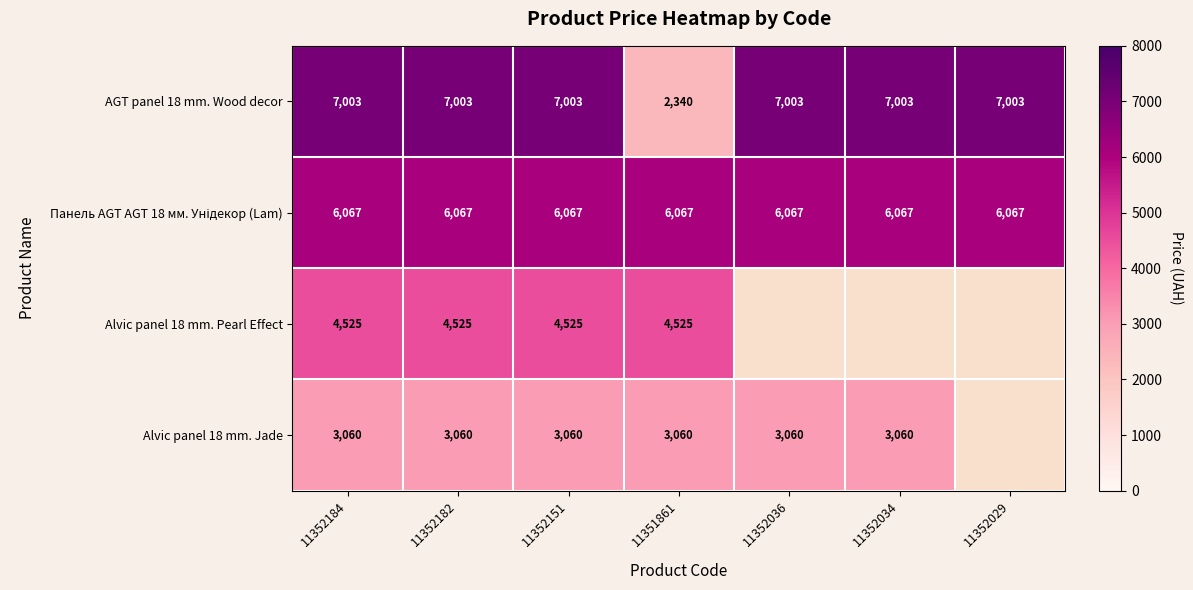

Rank the series at 11352182 from highest to lowest value.

AGT panel 18 mm. Wood decor, Панель AGT AGT 18 мм. Унідекор (Lam), Alvic panel 18 mm. Pearl Effect, Alvic panel 18 mm. Jade